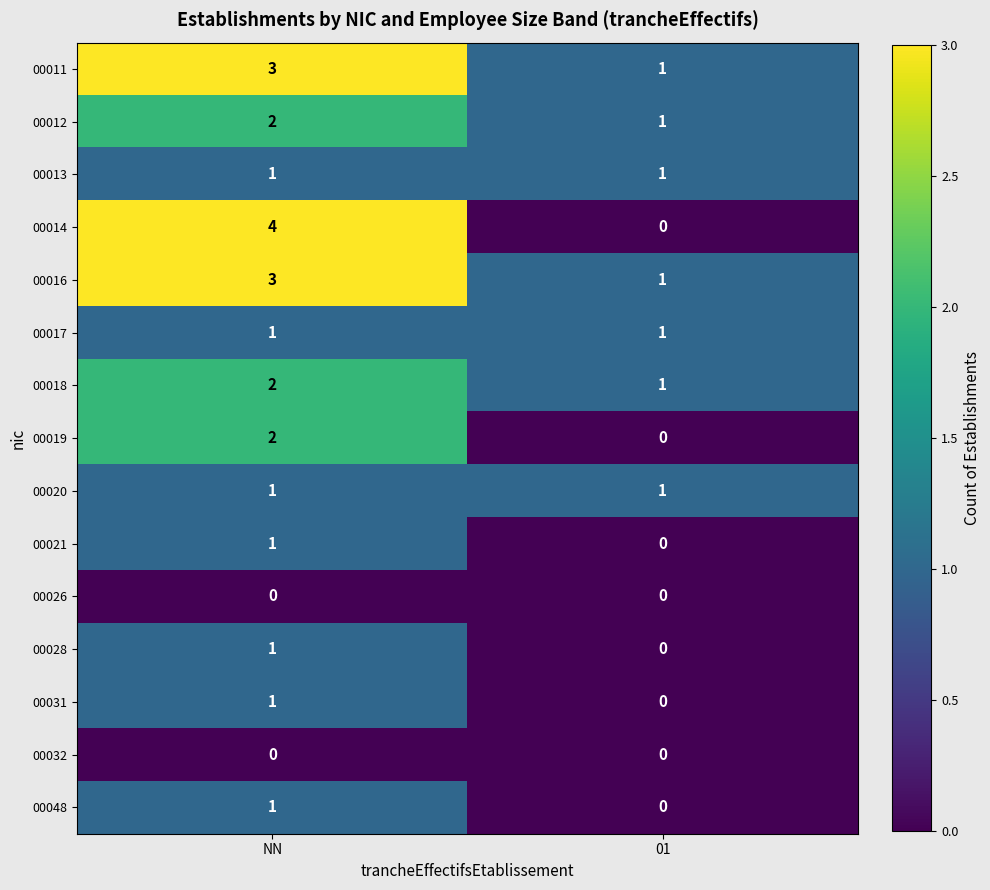

What is the sum of the 00018 values at 01 and NN?

3